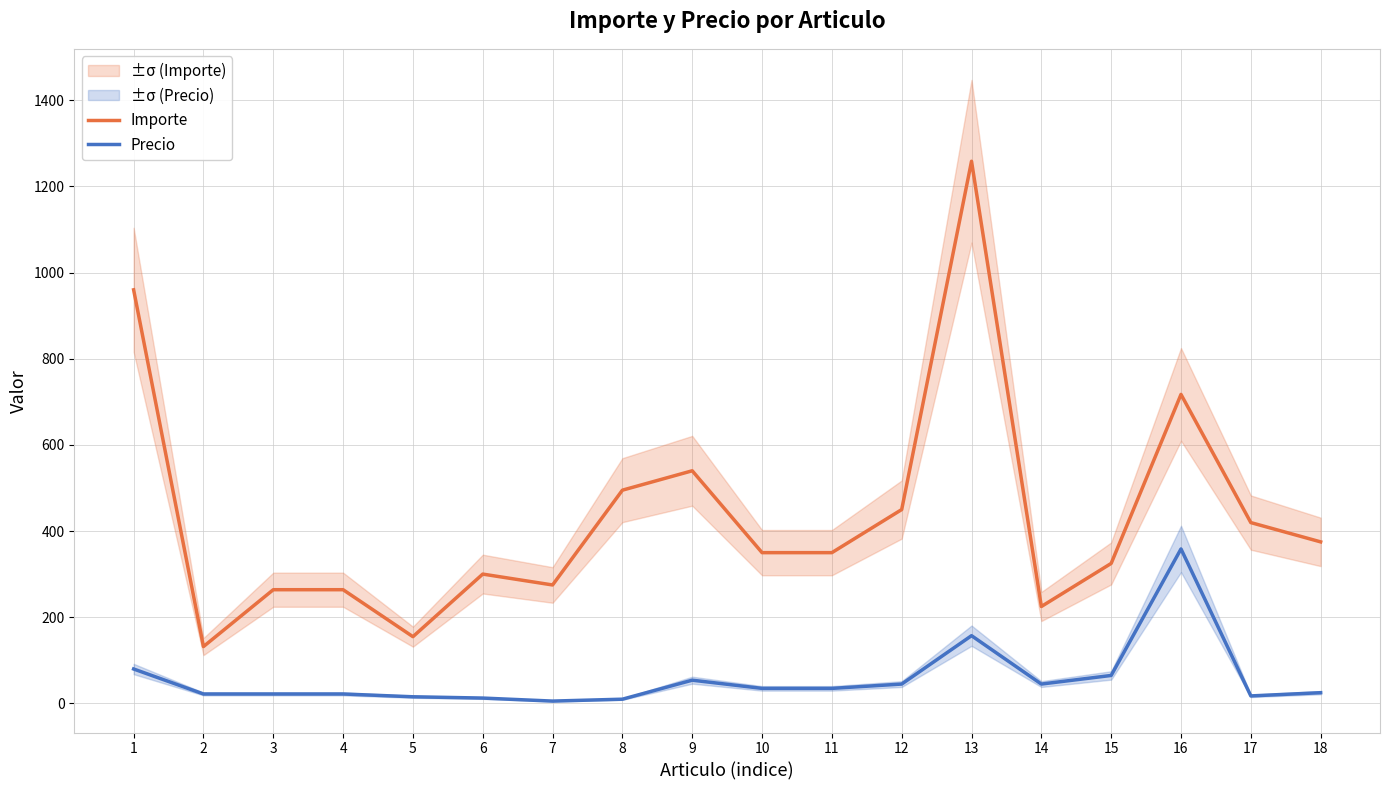

Which series changed the most between 6 and 8?

Importe